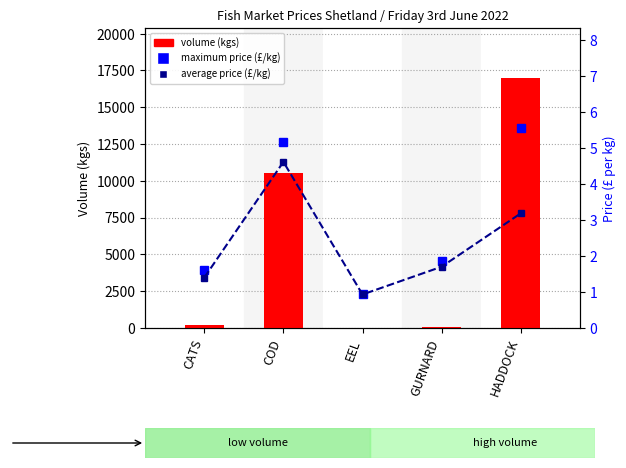

What is the minimum value for maximum price (£/kg)?

0.9